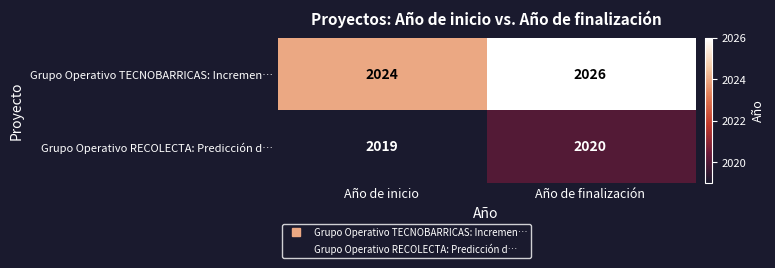

What is the approximate value of Grupo Operativo RECOLECTA: Predicción d… at Año de inicio?

2019